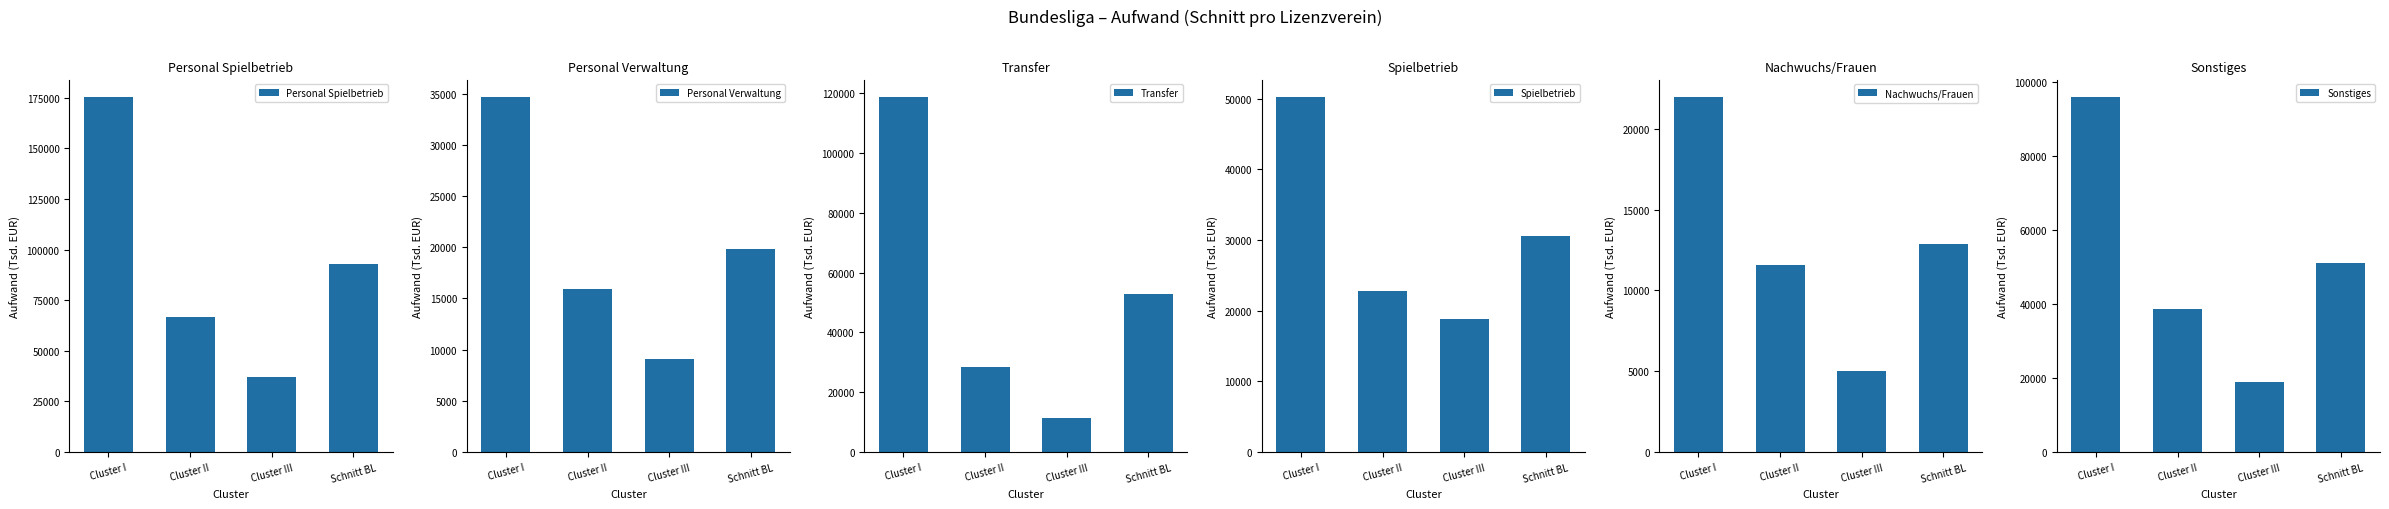

At which category is the sum across all series the highest?

Cluster I